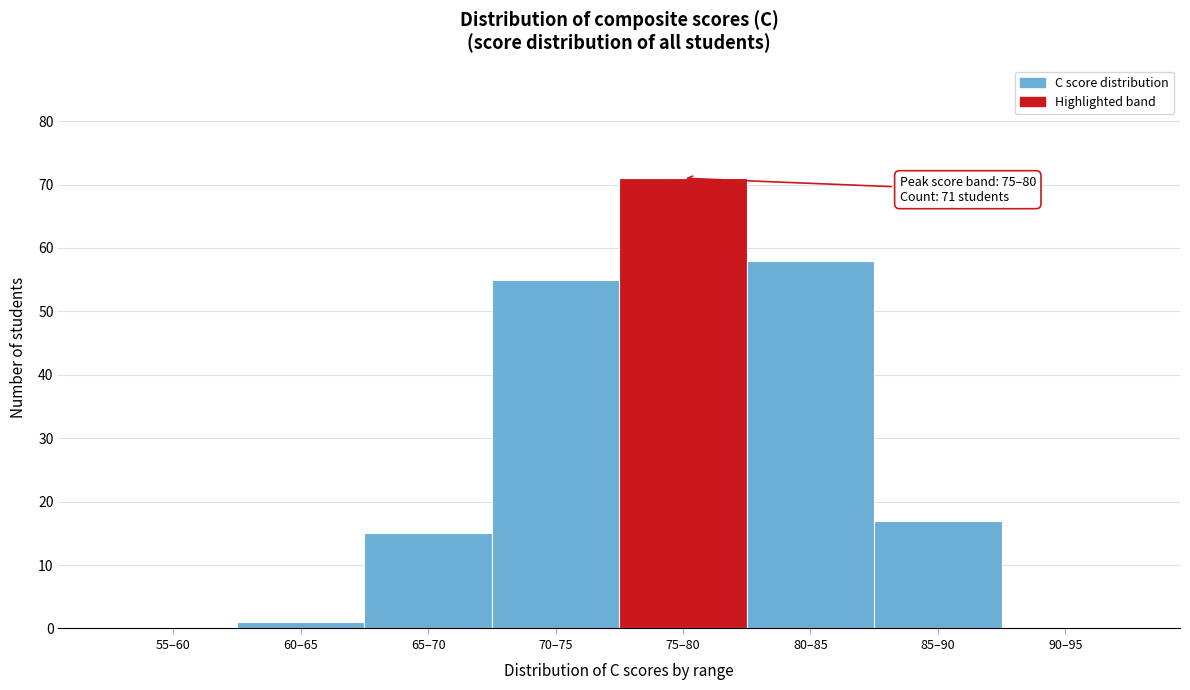

Reading right to left, extract all data points from this chart.

90–95=0	85–90=17	80–85=58	75–80=71	70–75=55	65–70=15	60–65=1	55–60=0